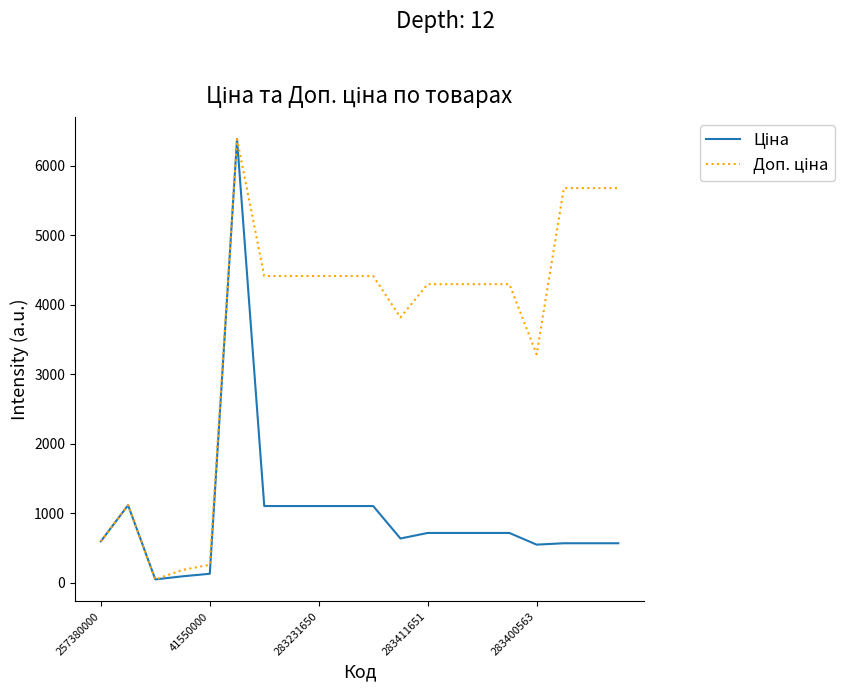

What is the smallest value displayed?

47.8